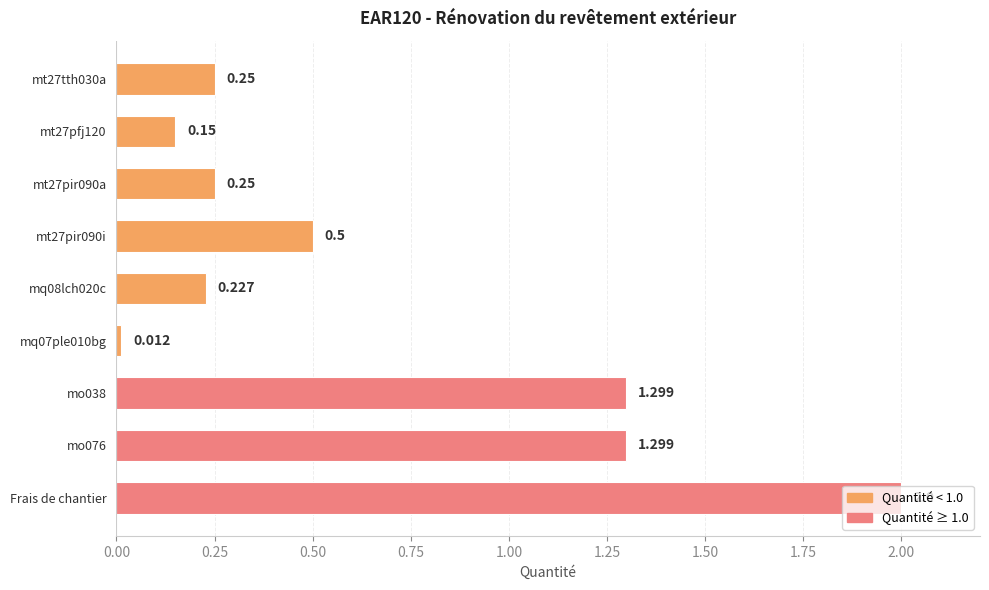

Does the chart contain any negative values?

No